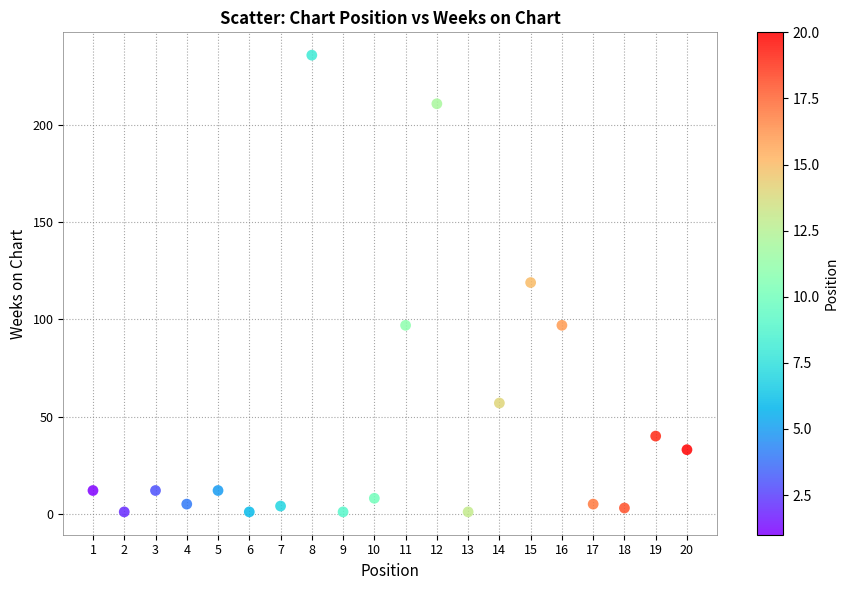

What is the range of Y values (max minus min)?

235